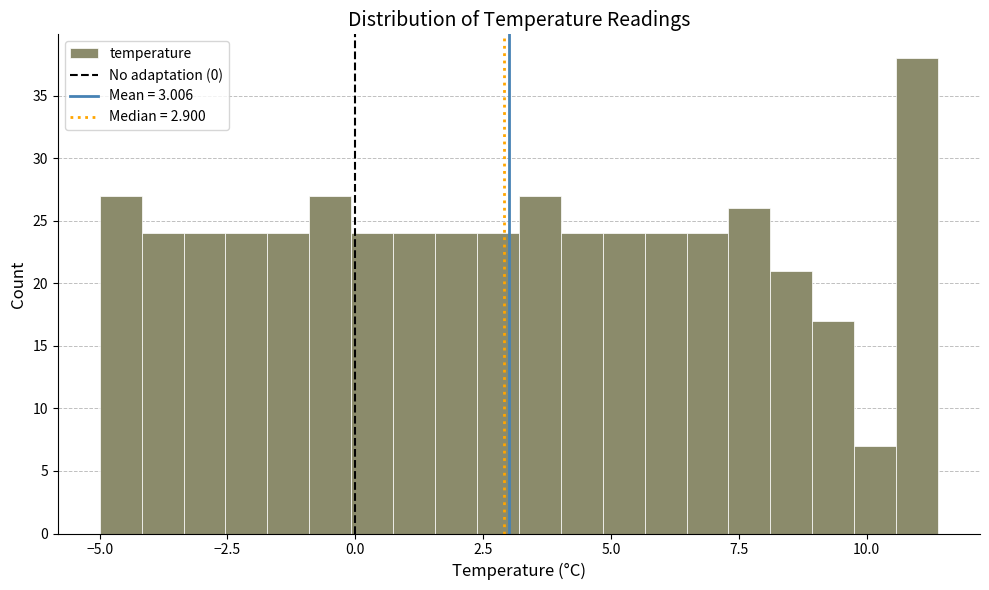

Around what value on the x-axis is the tallest bar? Give the approximate position of its centre, as read against the axis.

11.0